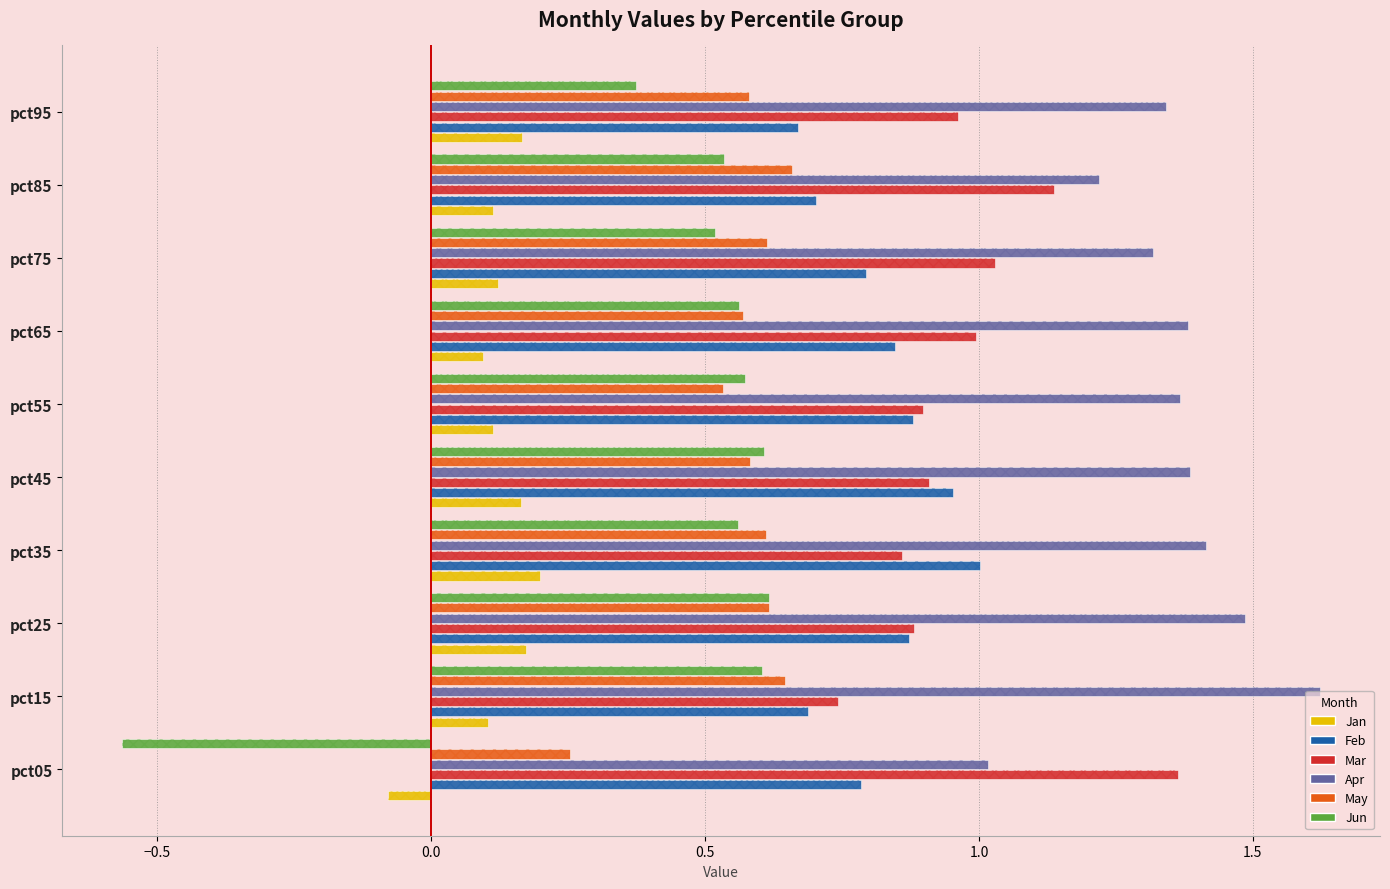

How many negative values does the Jun series have?

1